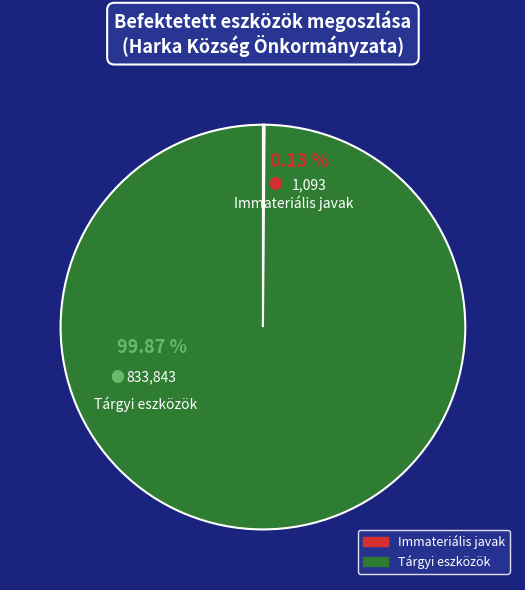

Do Immateriális javak and Tárgyi eszközök together represent more than half of the pie?

Yes